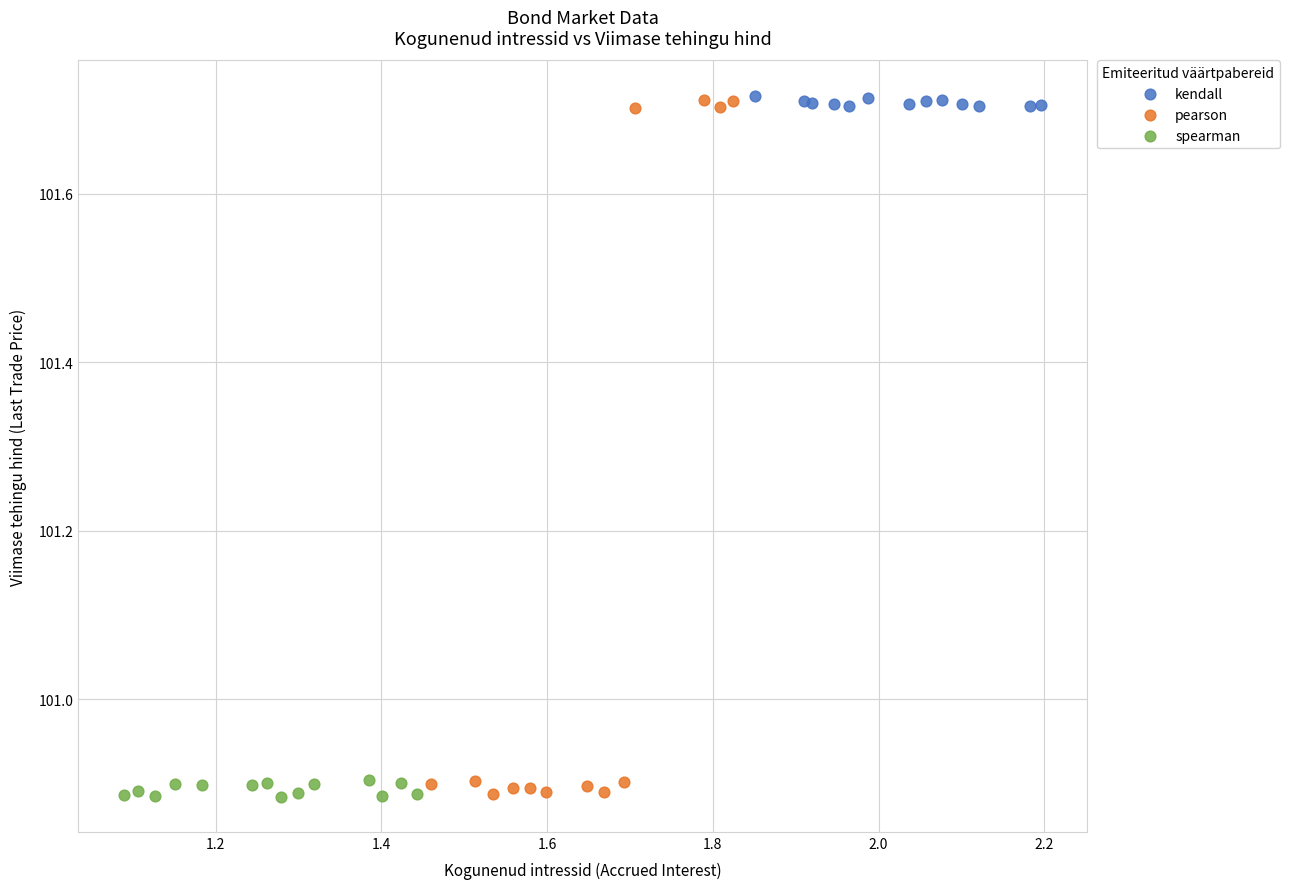

Which series has the widest spread of Y values?

pearson